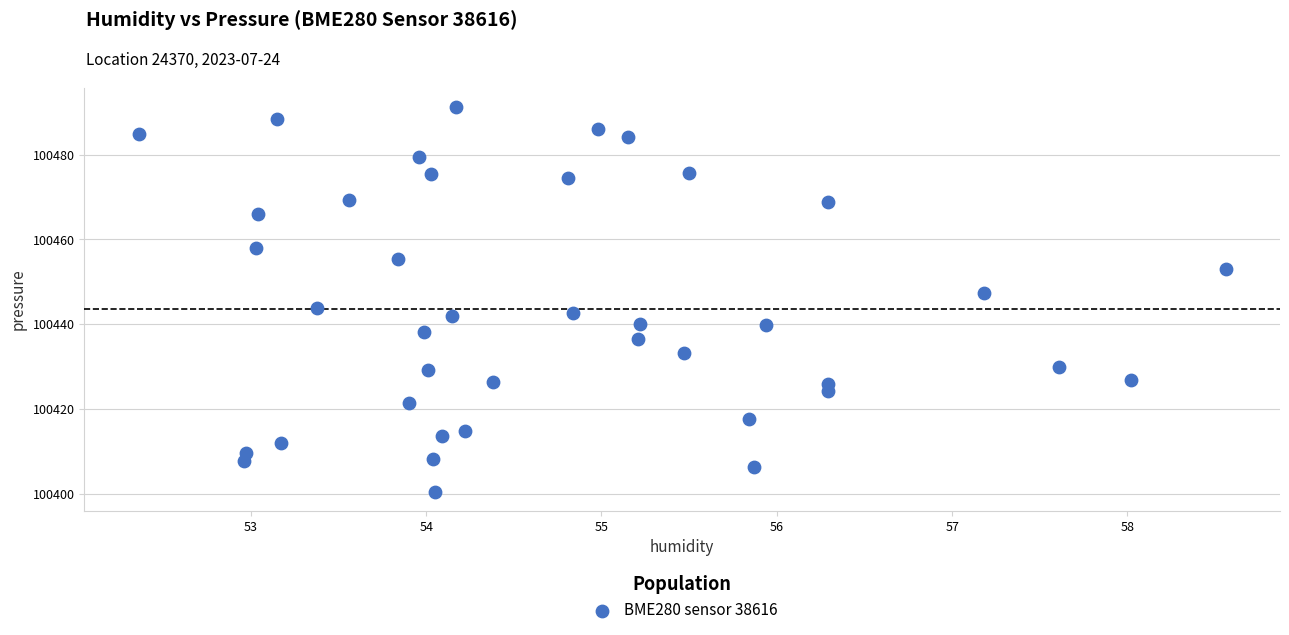

What Y value in the scatter plot is closest to 100445?

100443.8